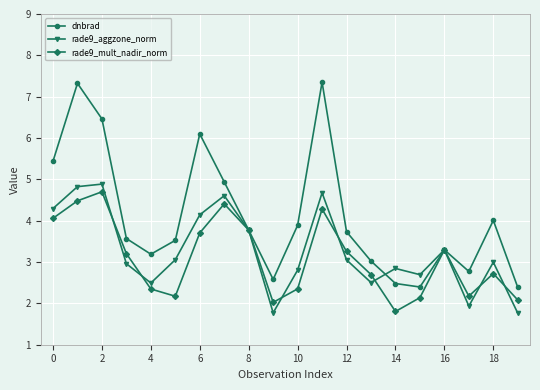

What is the value of the dnbrad point at the 10th from the left?

2.6